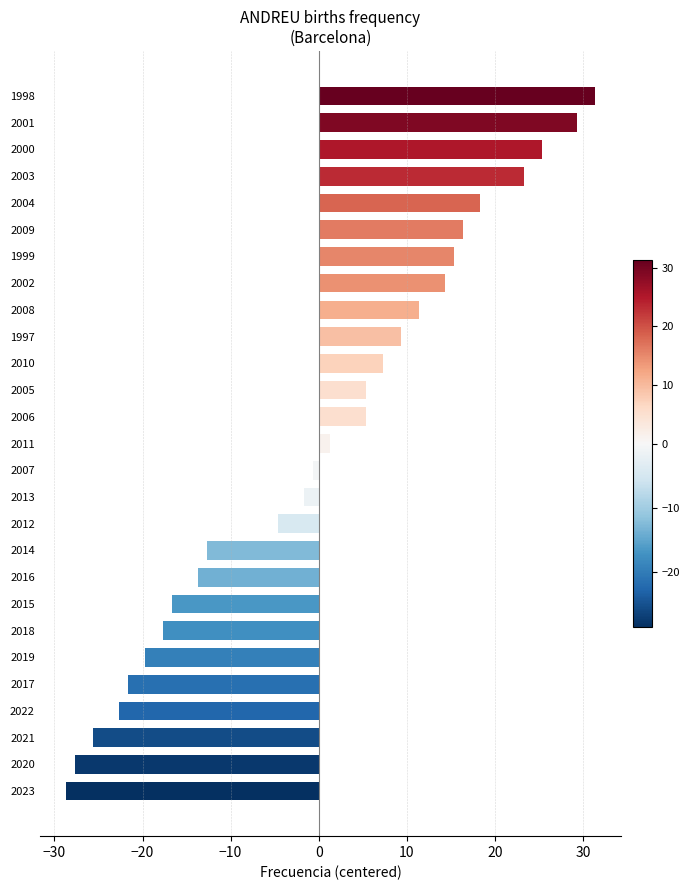

True or false: the data shows -22.7 at 2022.

True